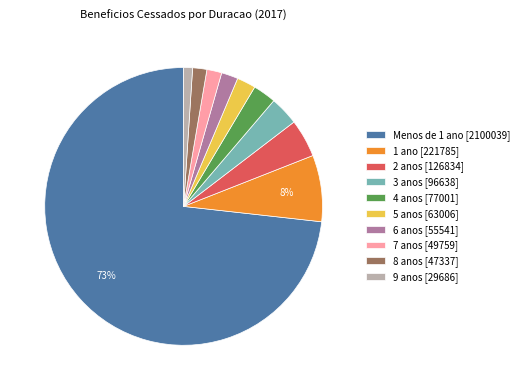

Count the number of slices in the pie.

10